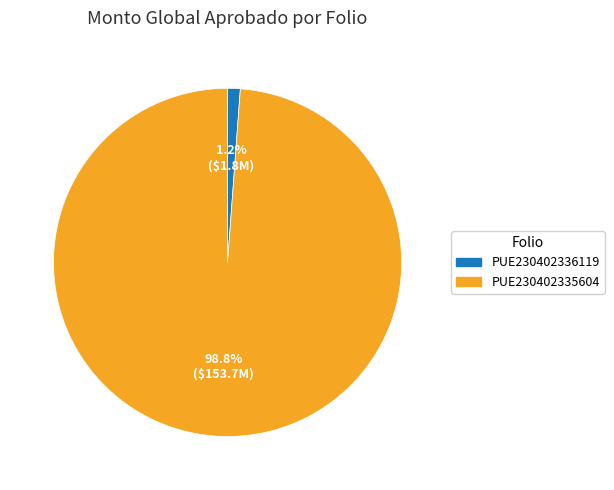

The PUE230402336119 slice represents 11% of the pie. True or false?

False